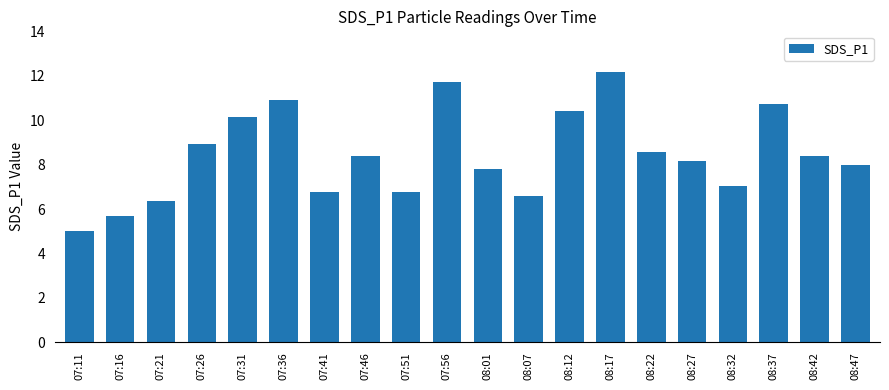

What is the sum of all values?

168.6